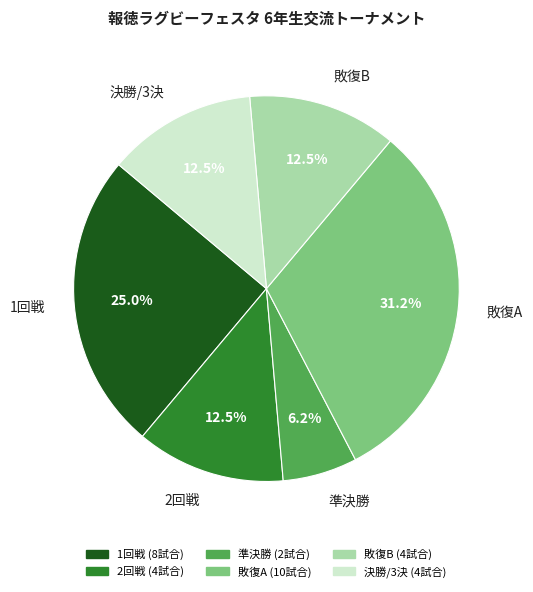

What percentage is the 準決勝 slice, to the nearest percent?

6%